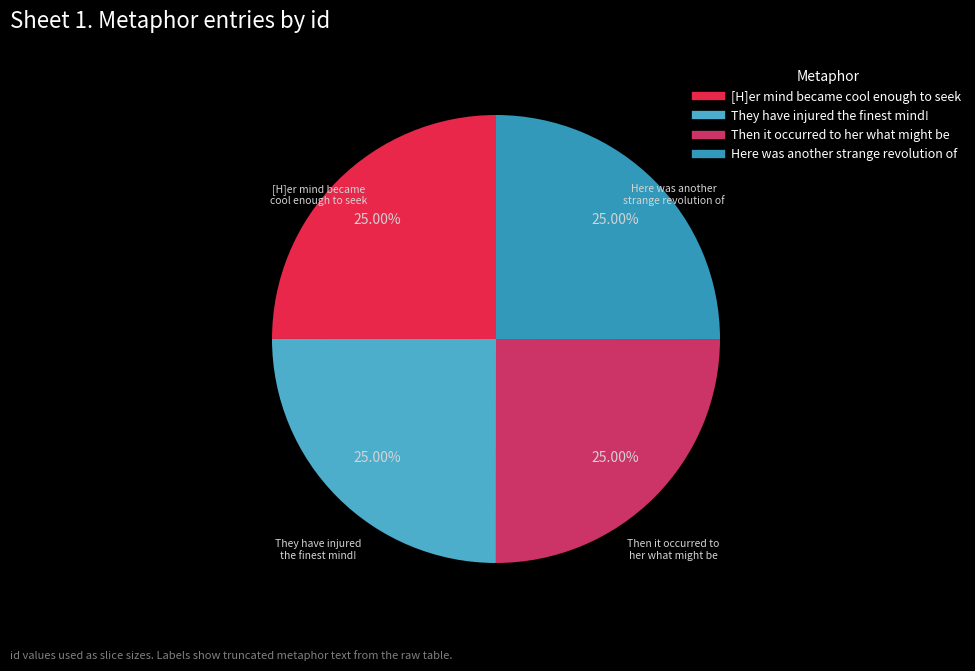

Rank the categories by value from lowest to highest.

her mind became cool enough to seek, They have injured the finest mind!, Then it occurred to her what might be, Here was another strange revolution of